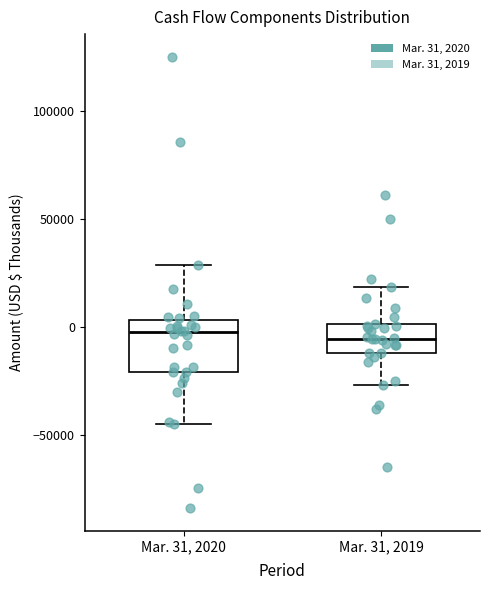

Where is the lower edge of the box for Mar. 31, 2020 on the y-axis? The values are not printed on the chart, so give them approximately, as read against the axis.

-20000